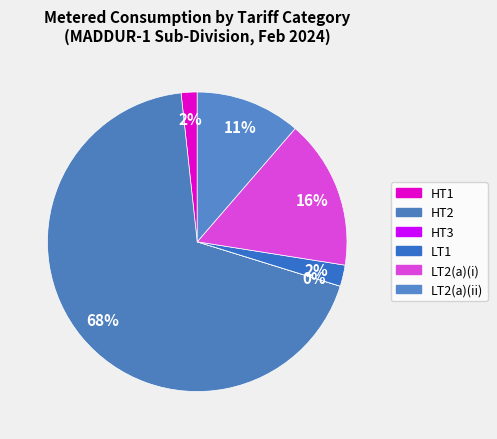

To the nearest percent, what is the average slice percentage?

17%